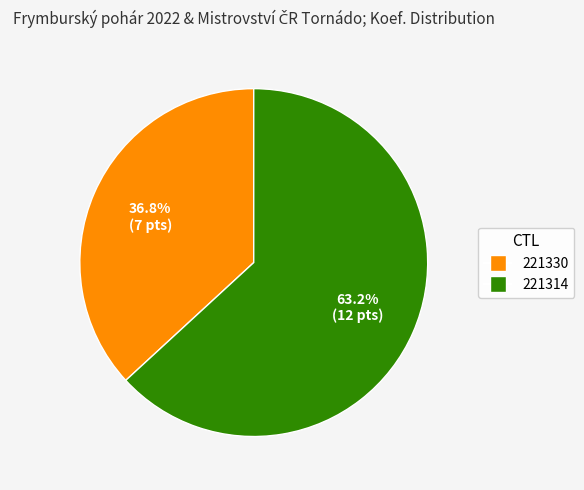

How many slices are in this pie chart?

2